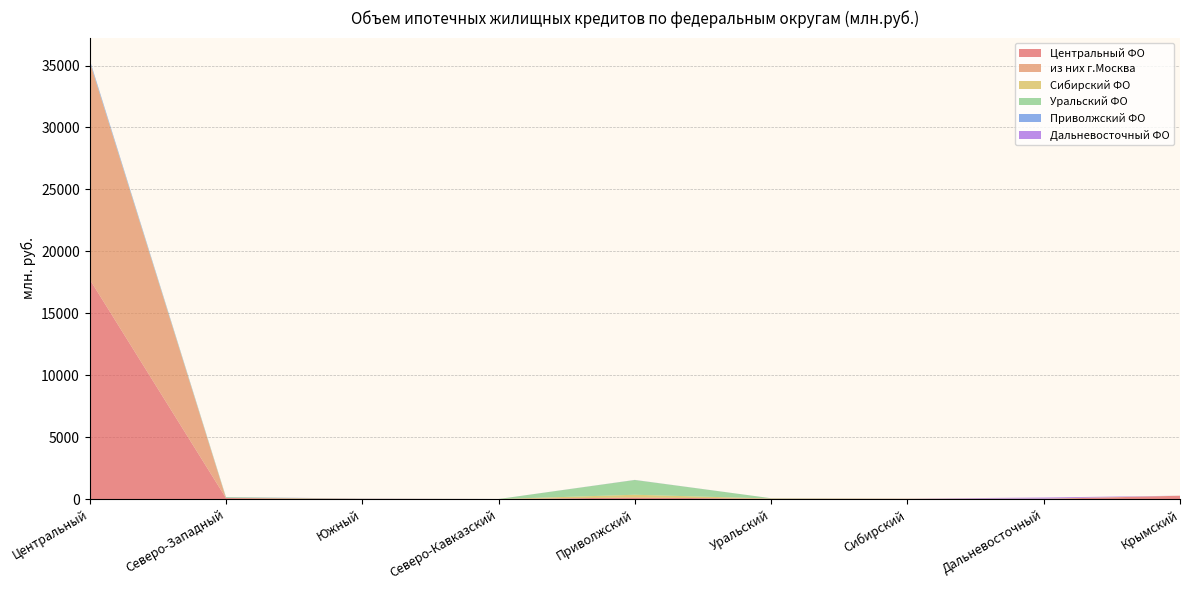

Reading left to right, transcribe all the data shown in this chart.

Центральный ФО: Центральный=17741	Северо-Западный=76	Южный=13	Северо-Кавказский=0	Приволжский=119	Уральский=25	Сибирский=15	Дальневосточный=8	Крымский=264
из них г.Москва: Центральный=17576	Северо-Западный=0	Южный=0	Северо-Кавказский=0	Приволжский=0	Уральский=0	Сибирский=0	Дальневосточный=0	Крымский=0
Сибирский ФО: Центральный=15	Северо-Западный=15	Южный=9	Северо-Кавказский=0	Приволжский=226	Уральский=15	Сибирский=9	Дальневосточный=19	Крымский=6
Уральский ФО: Центральный=25	Северо-Западный=57	Южный=2	Северо-Кавказский=0	Приволжский=1191	Уральский=24	Сибирский=5	Дальневосточный=0	Крымский=0
Приволжский ФО: Центральный=119	Северо-Западный=10	Южный=11	Северо-Кавказский=1	Приволжский=3	Уральский=0	Сибирский=0	Дальневосточный=0	Крымский=0
Дальневосточный ФО: Центральный=8	Северо-Западный=4	Южный=2	Северо-Кавказский=0	Приволжский=5	Уральский=0	Сибирский=2	Дальневосточный=94	Крымский=0